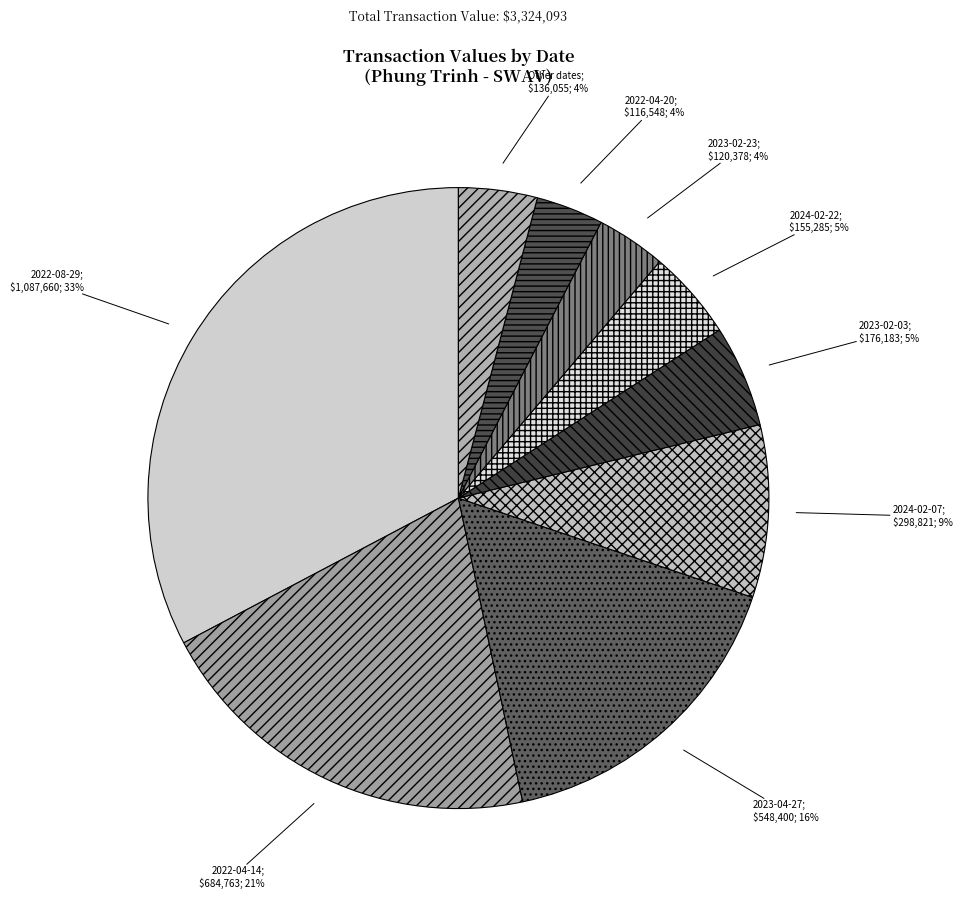

How many segments does this pie chart have?

9